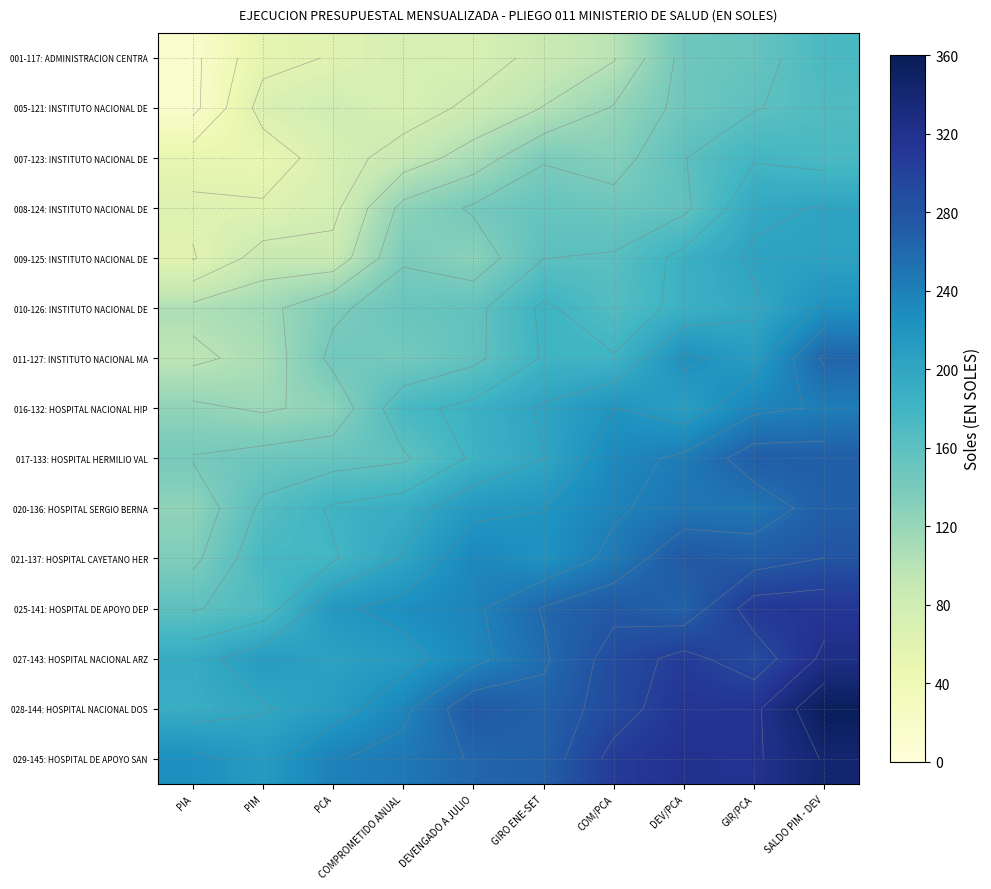

What is the difference between the highest and lowest values at PIA?

211.0